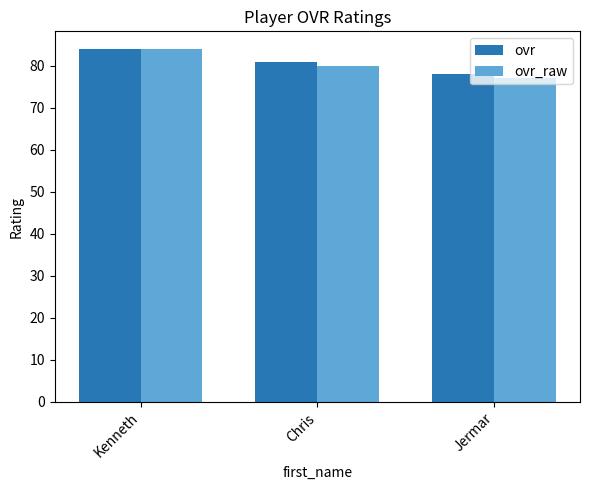

What is the average value of the ovr series?

81